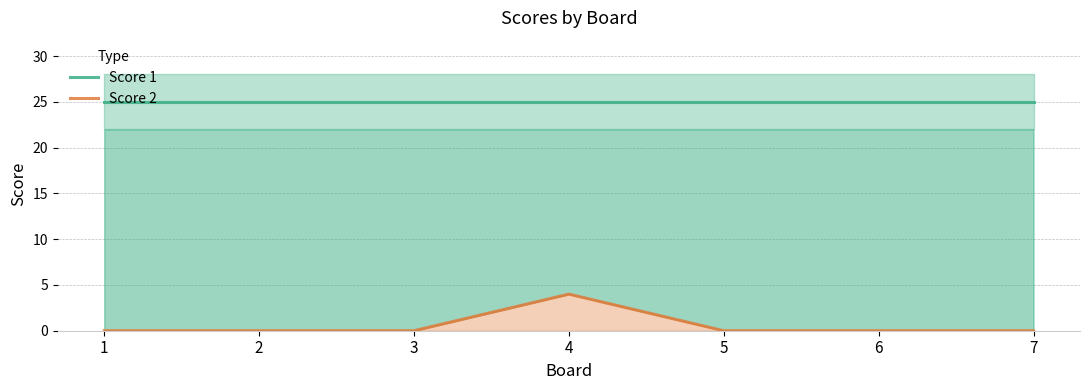

At 4, list the series in order from smallest to largest.

Score 2, Score 1